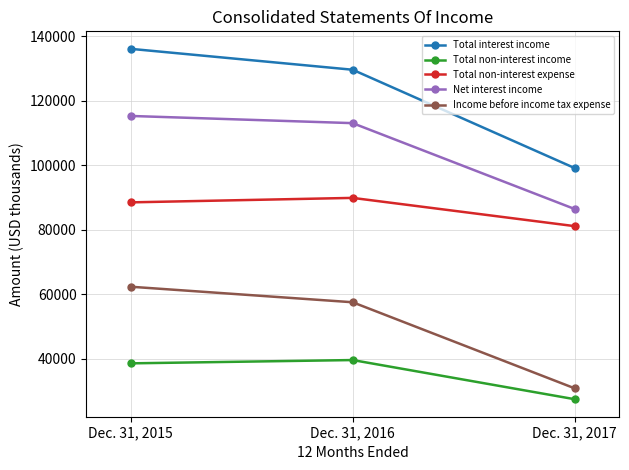

Rank the series at Dec. 31, 2015 from lowest to highest value.

Total non-interest income, Income before income tax expense, Total non-interest expense, Net interest income, Total interest income